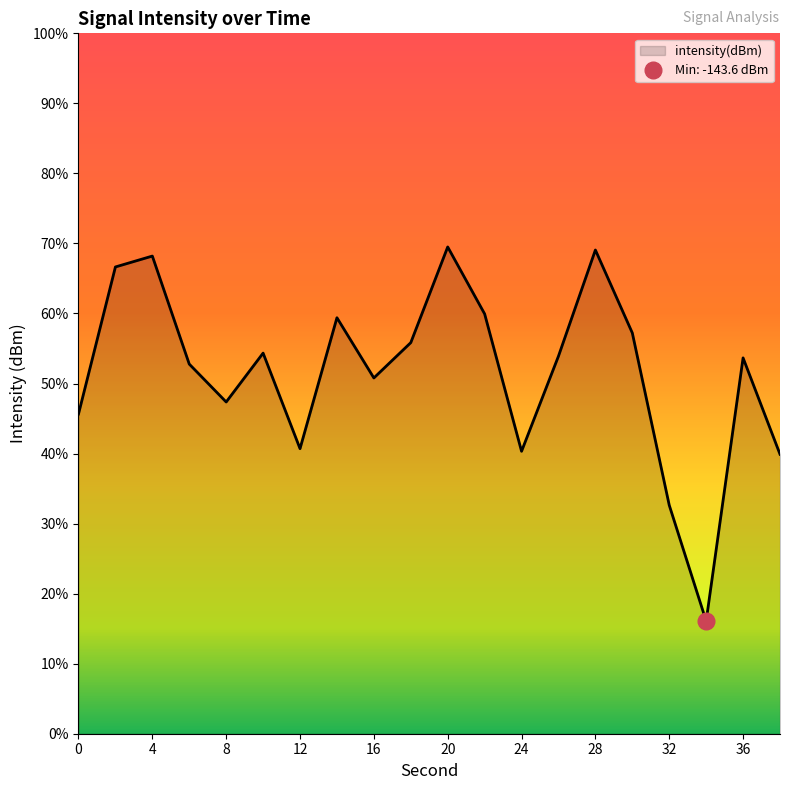

Rank the categories by value from lowest to highest.

34, 32, 38, 24, 12, 0, 8, 16, 6, 36, 26, 10, 18, 30, 14, 22, 2, 4, 28, 20